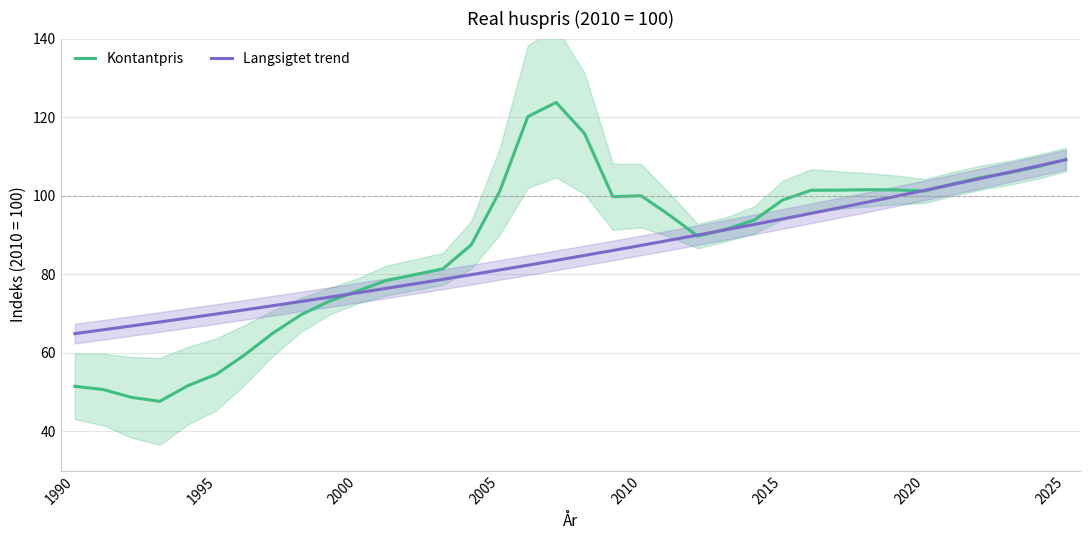

What is the highest value of the Langsigtet trend series?

109.2